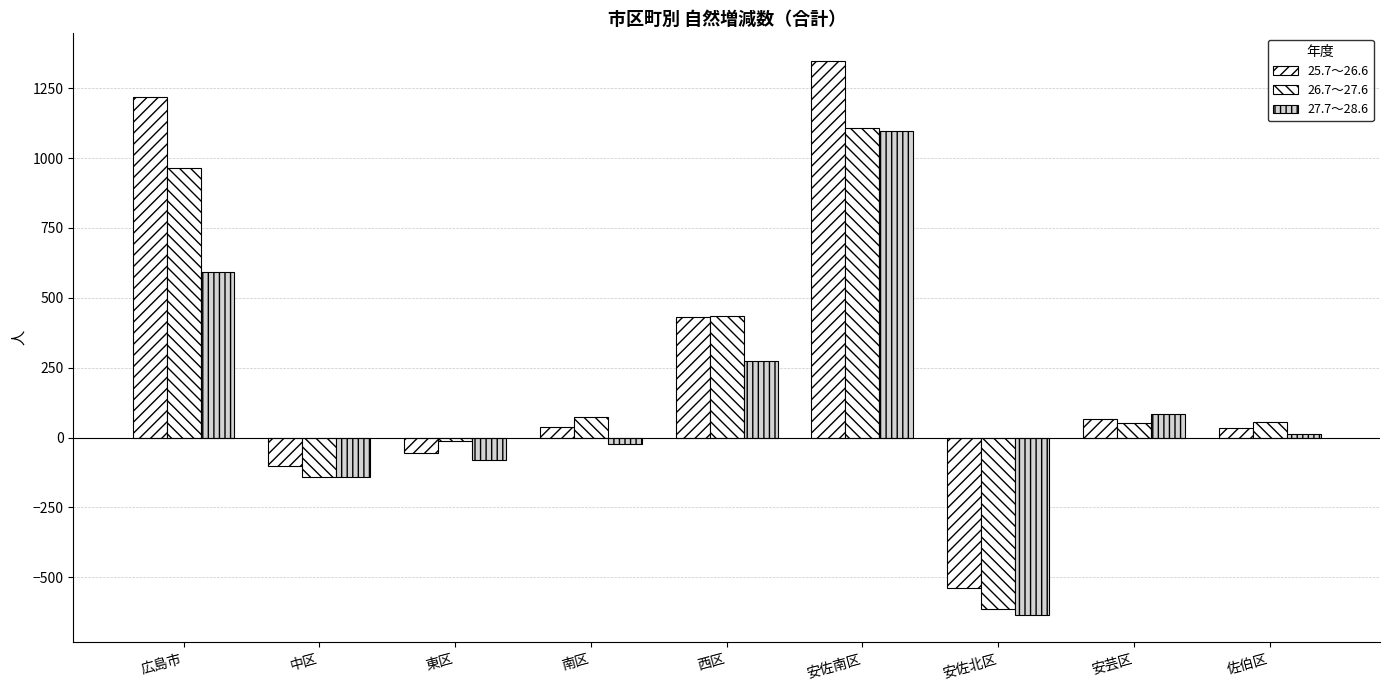

How many bars are there in each group?

3